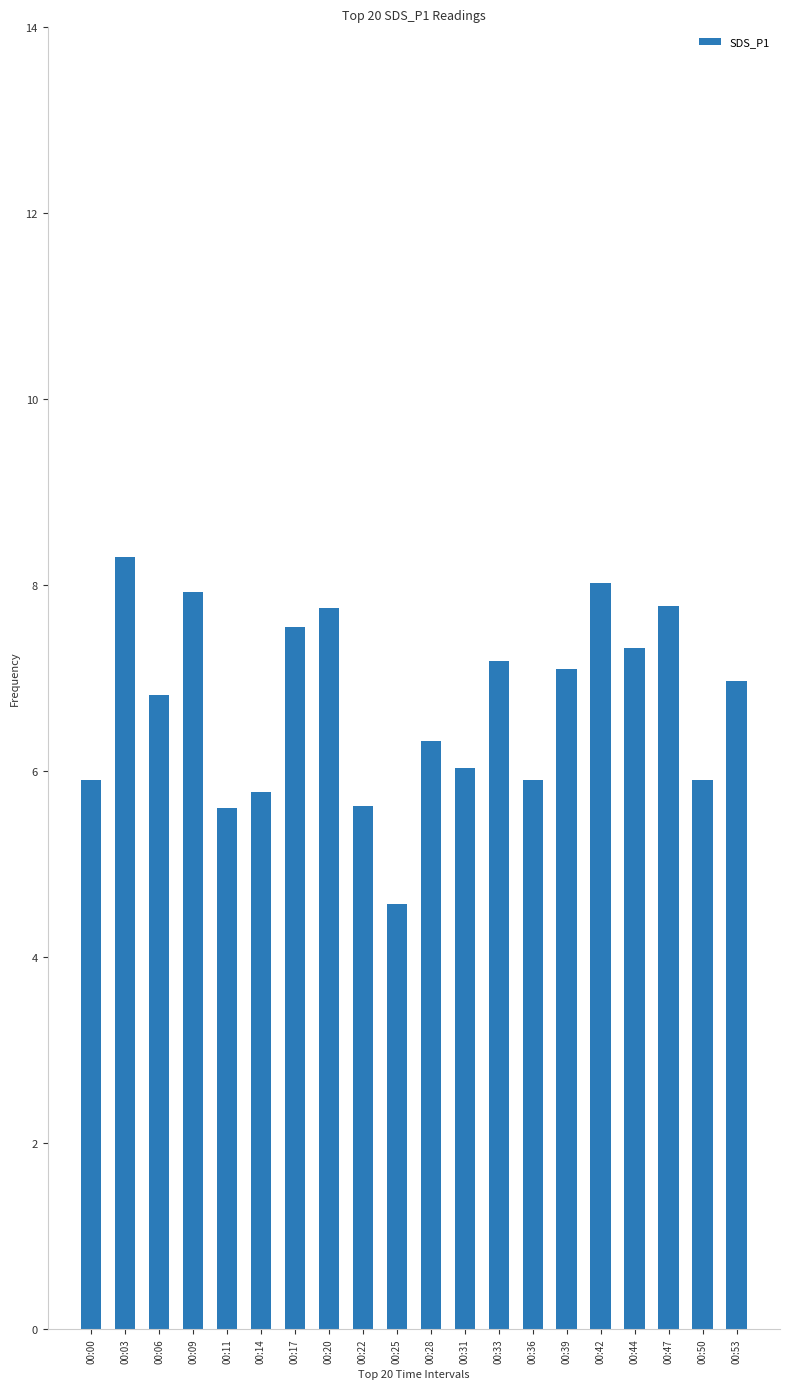

What is the maximum value shown in the chart?

8.3